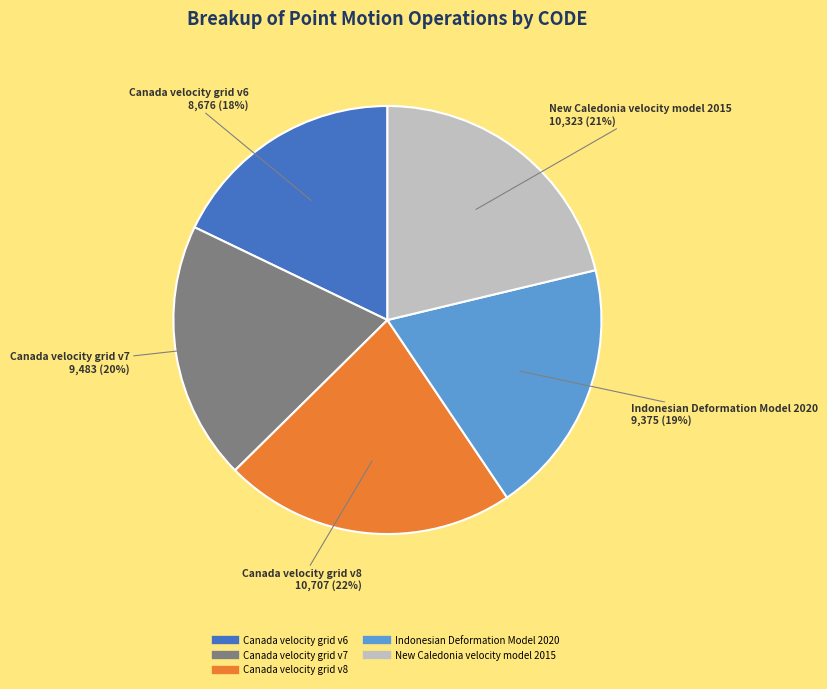

Does New Caledonia velocity model 2015 represent more than half of the total?

No